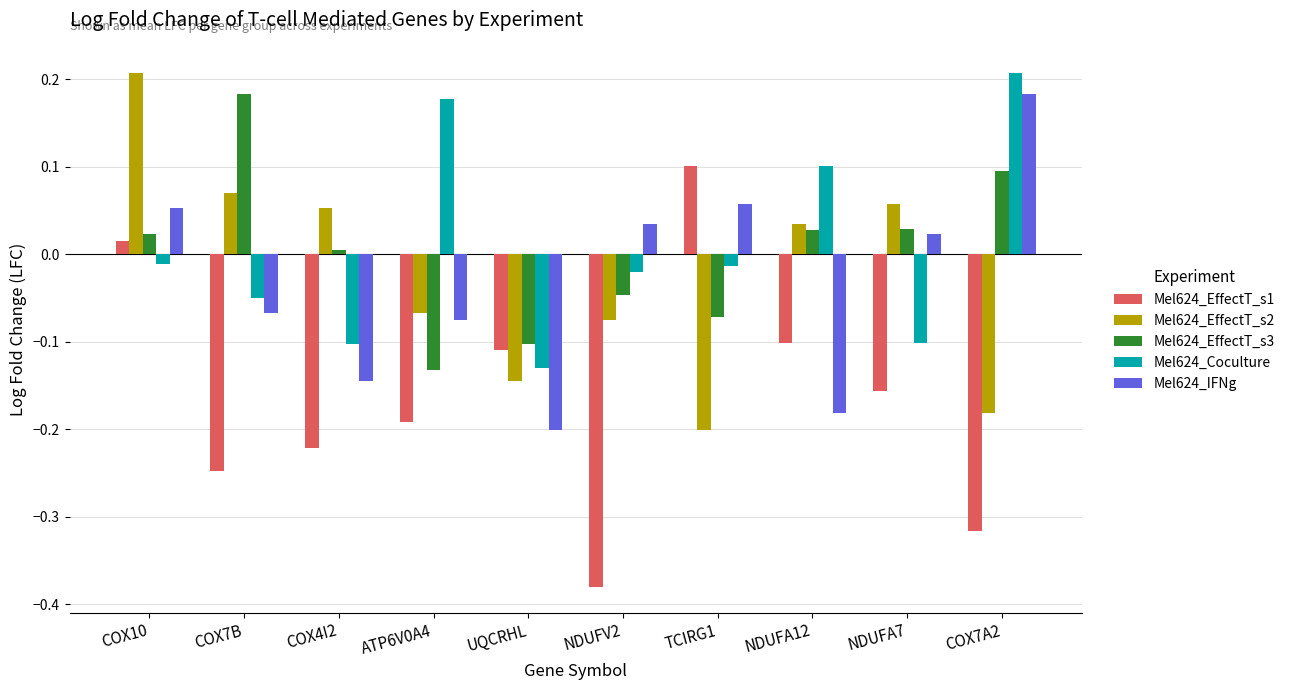

How many negative values does the Mel624_IFNg series have?

5